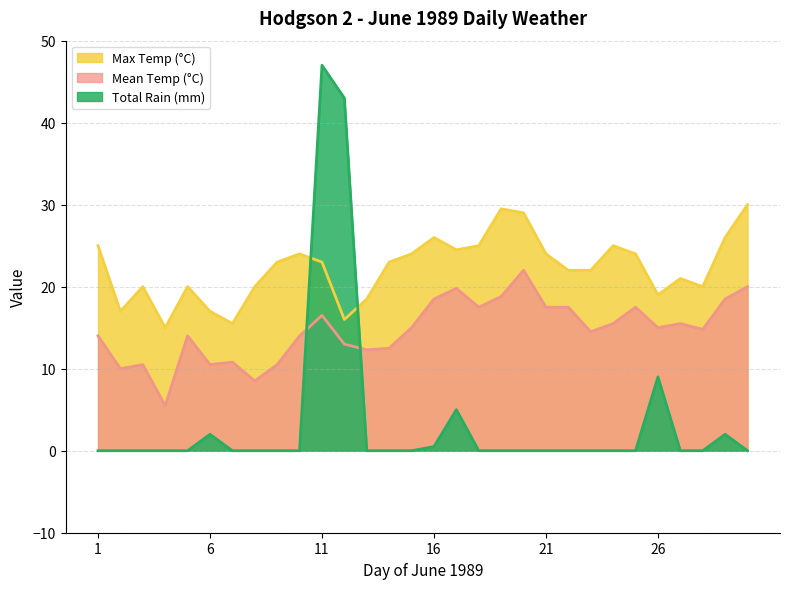

What are all the series names shown in the legend?

Max Temp (°C), Mean Temp (°C), Total Rain (mm)